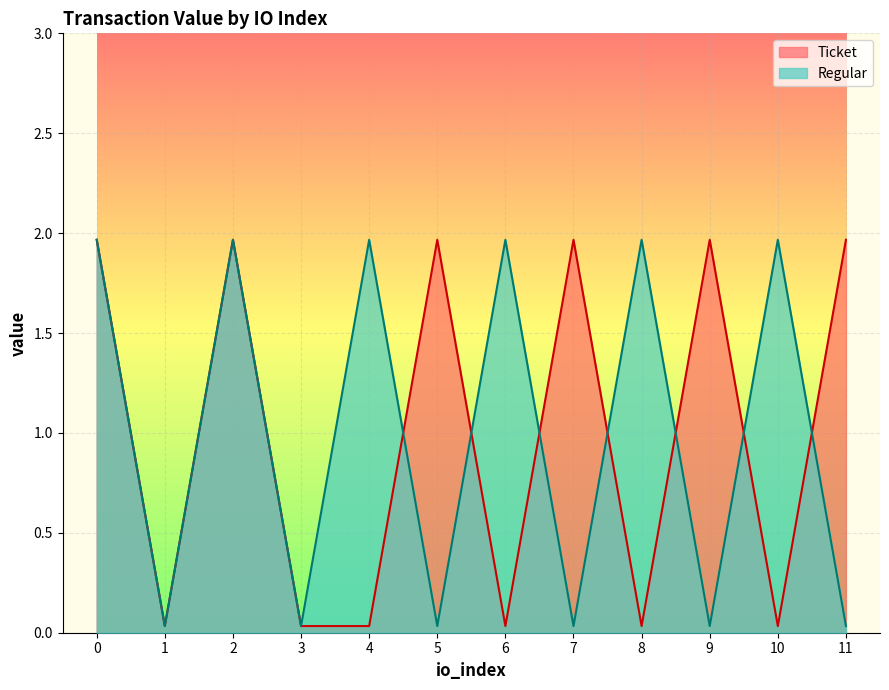

Reading right to left, extract all data points from this chart.

Ticket: 2.0	0.0	2.0	0.0	2.0	0.0	2.0	0.0	0.0	2.0	0.0	2.0
Regular: 0.0	2.0	0.0	2.0	0.0	2.0	0.0	2.0	0.0	2.0	0.0	2.0